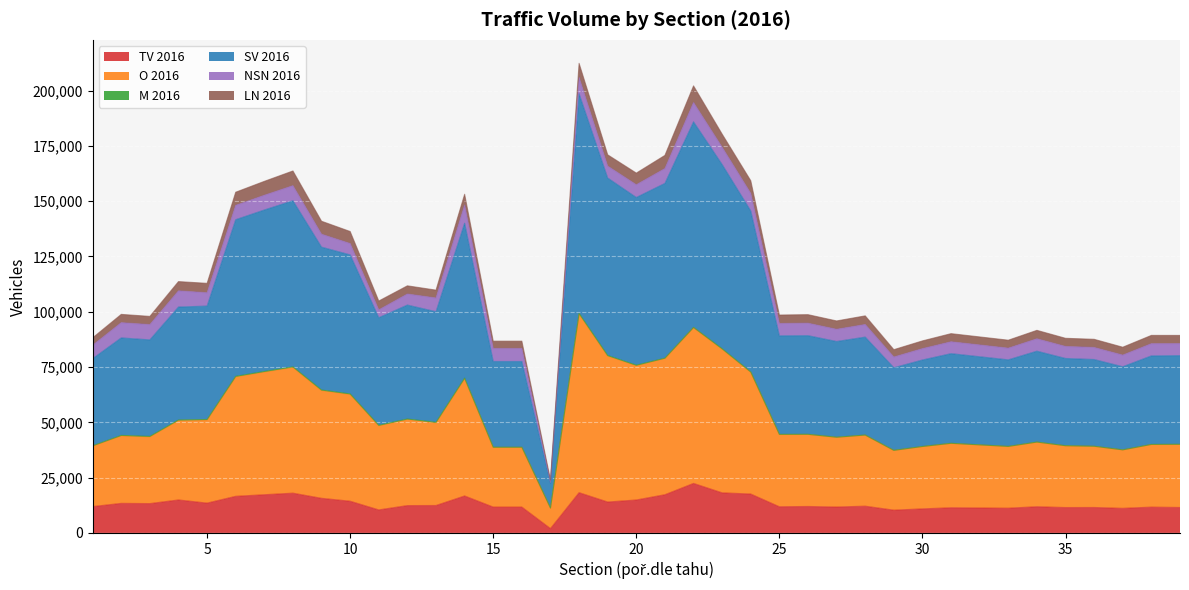

Where is the first local maximum for TV 2016?

2